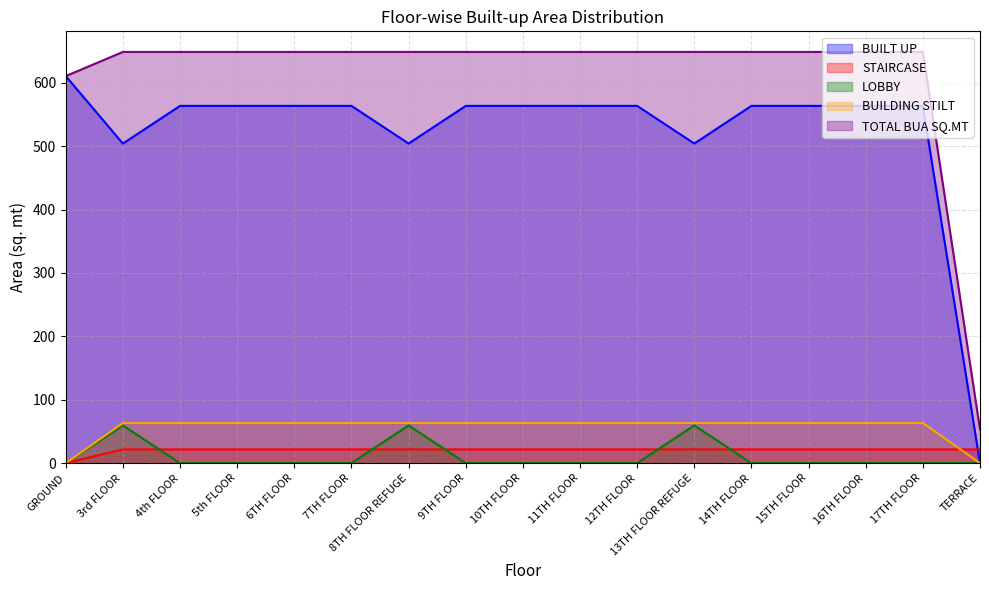

How many series are shown in this chart?

5